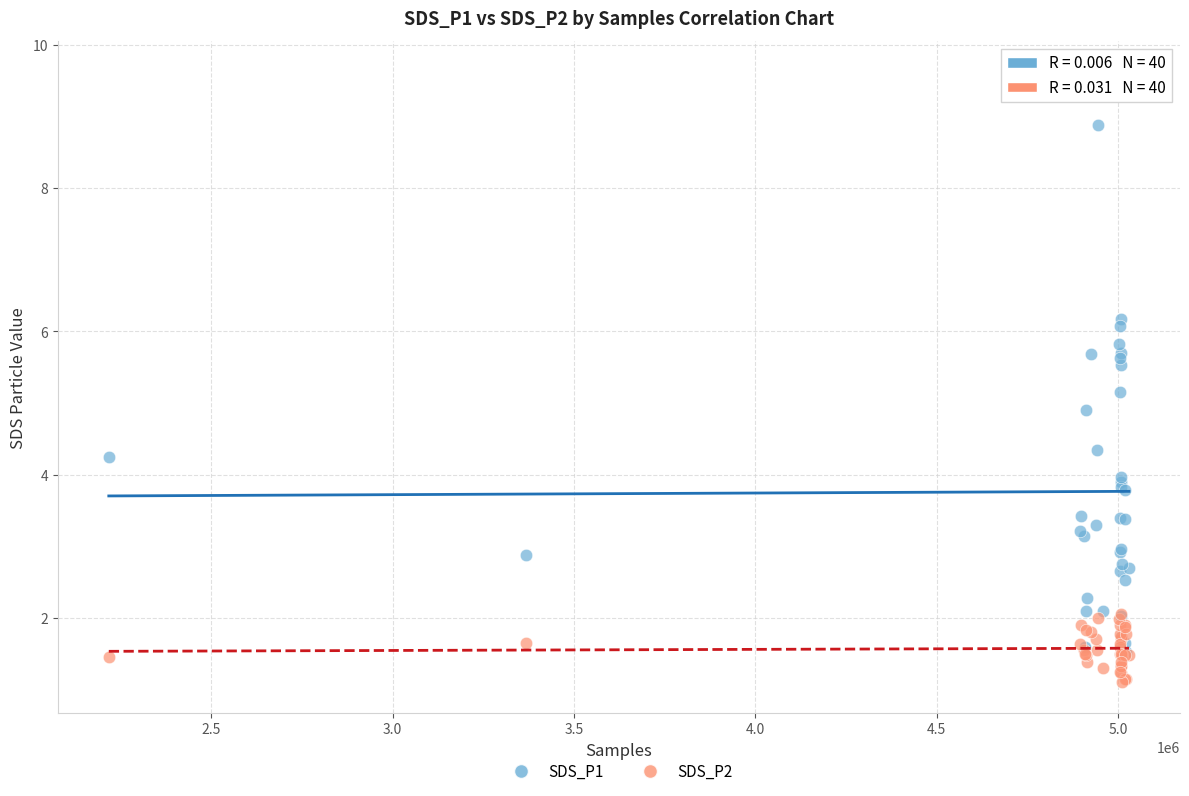

What are all the series names shown in the legend?

SDS_P1, SDS_P2